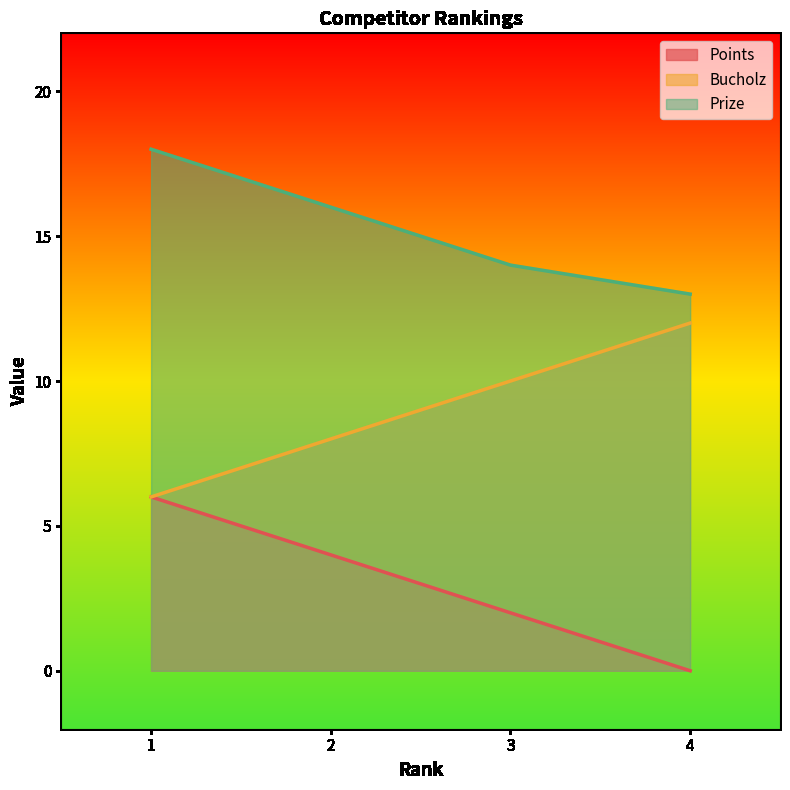

What is the approximate value of Prize at 3?

14